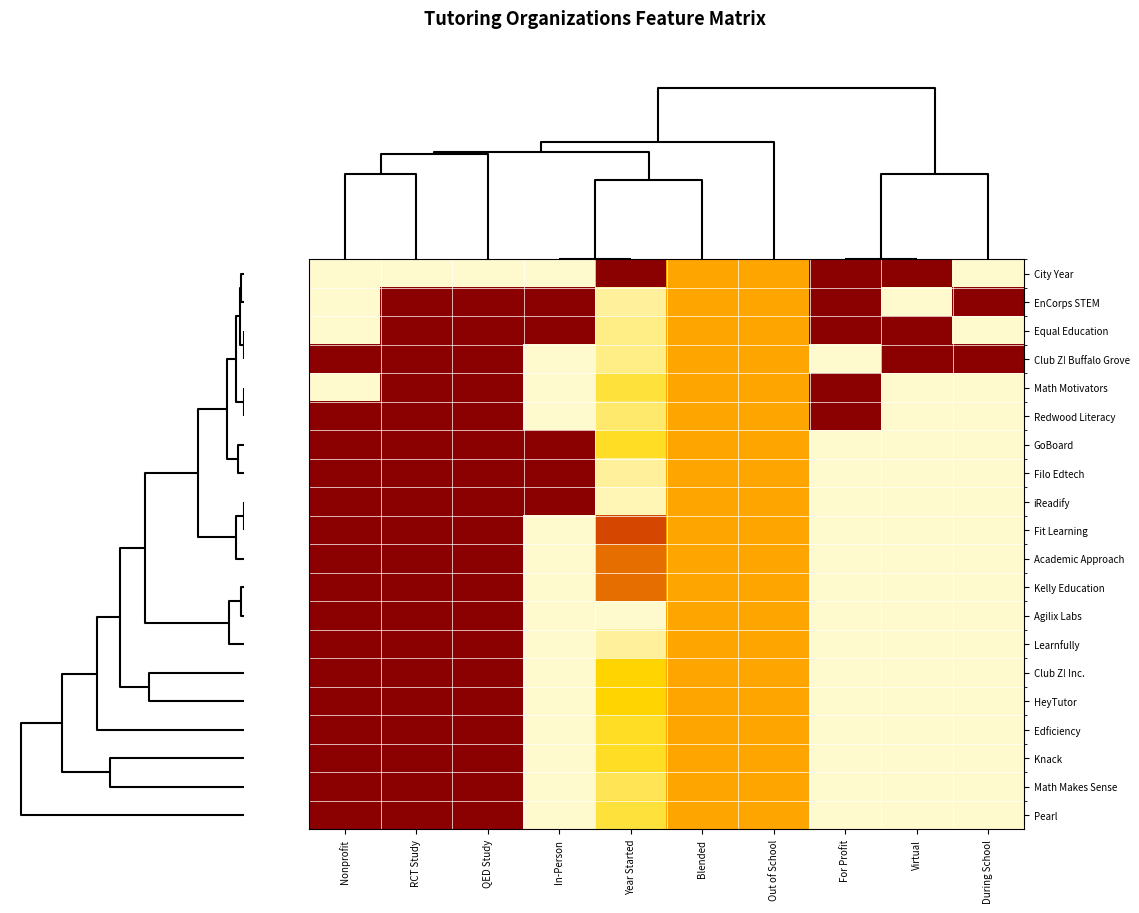

What is the spread (max minus min) of values at Year Started?

1.0